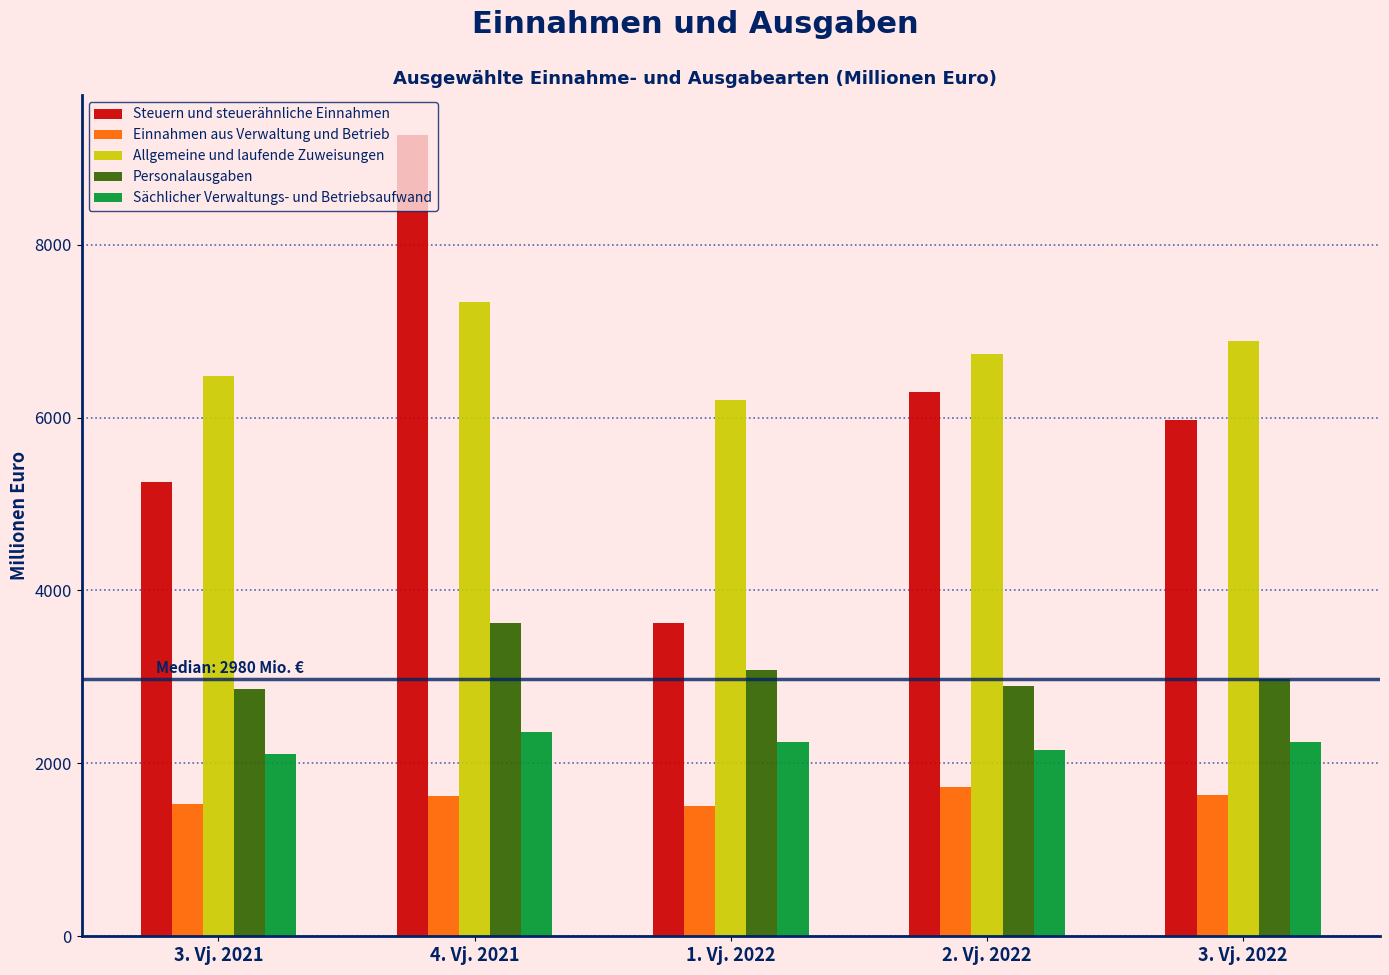

Rank the series at 3. Vj. 2022 from lowest to highest value.

Einnahmen aus Verwaltung und Betrieb, Sächlicher Verwaltungs- und Betriebsaufwand, Personalausgaben, Steuern und steuerähnliche Einnahmen, Allgemeine und laufende Zuweisungen